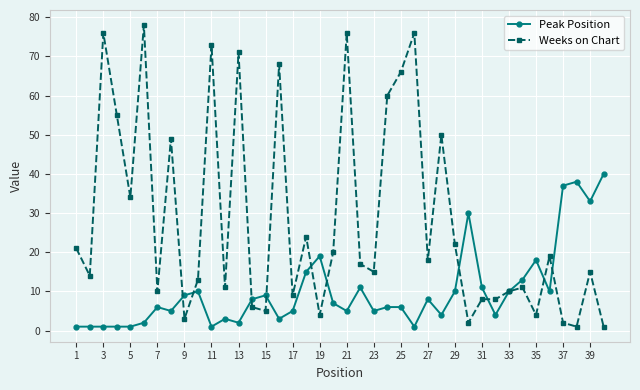

Which series has the largest total across all categories?

Weeks on Chart